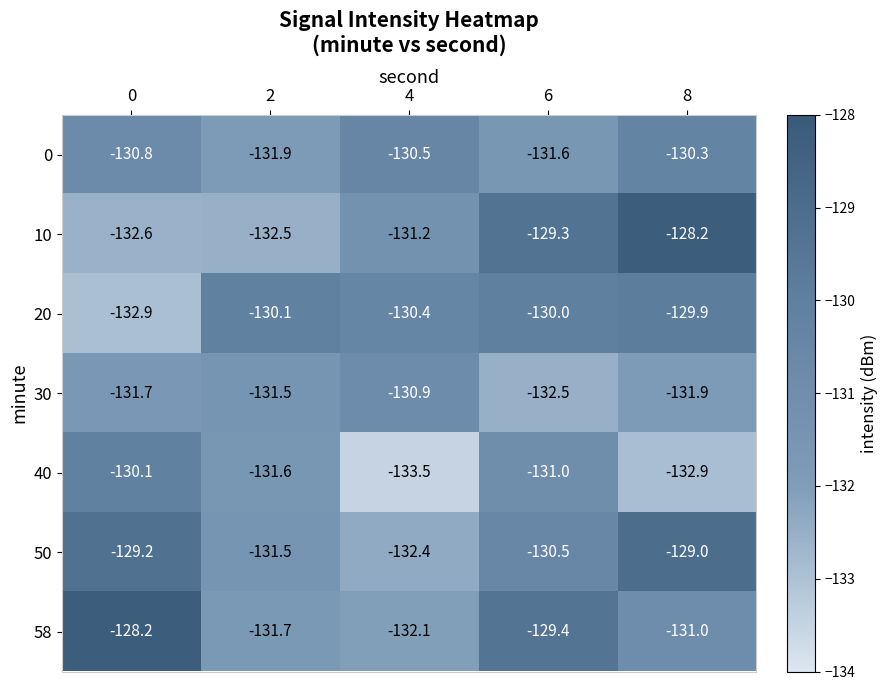

Which category has the lowest value across all series?

4